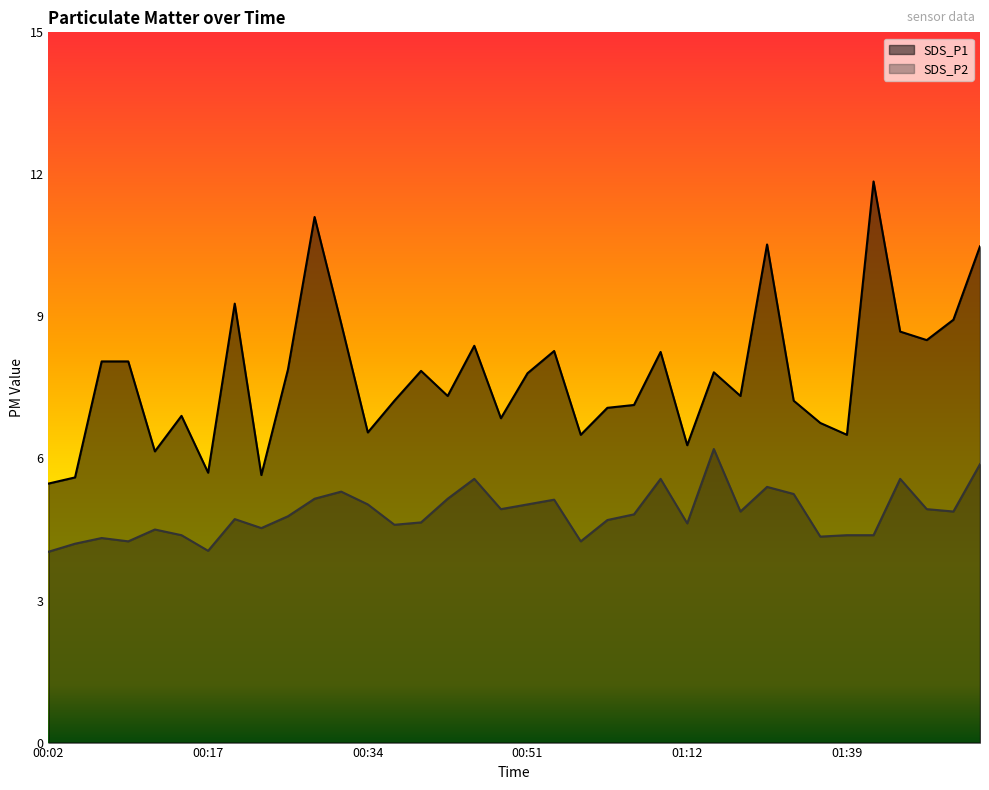

The value of SDS_P1 at 00:15 is 6.9. True or false?

True